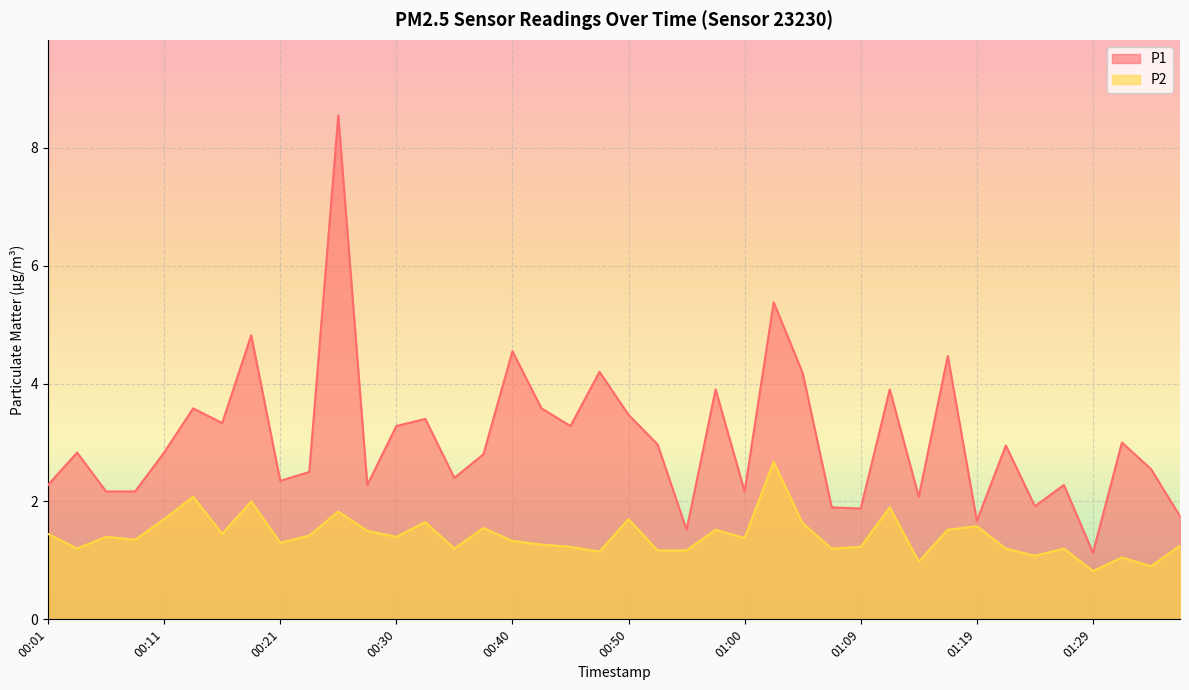

Is it true that P2 equals 1.8 at 00:25?

True